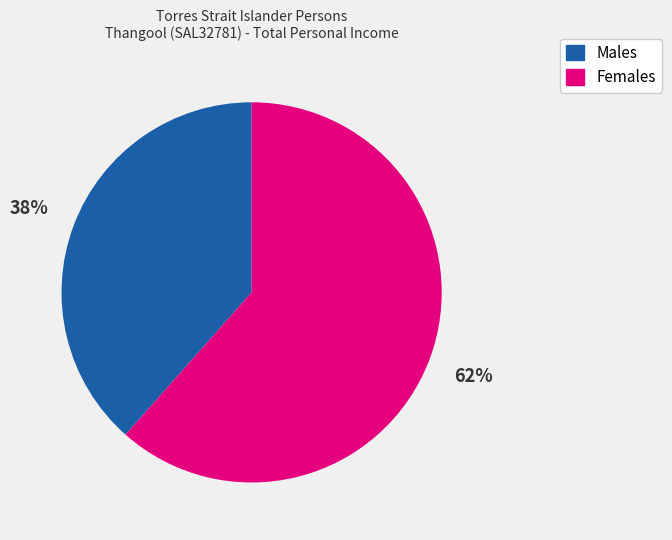

True or false: Males accounts for 53% of the total.

False